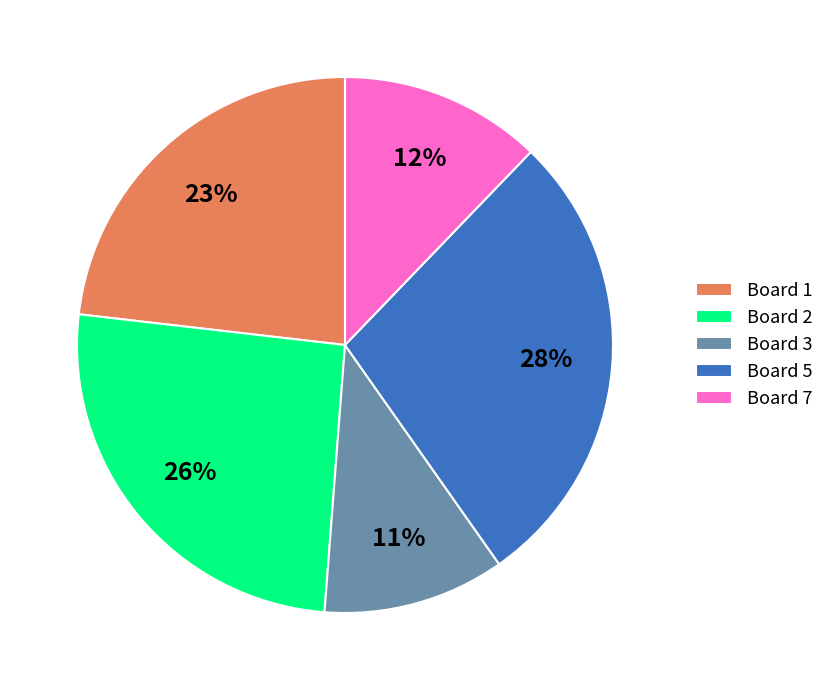

How many segments does this pie chart have?

5